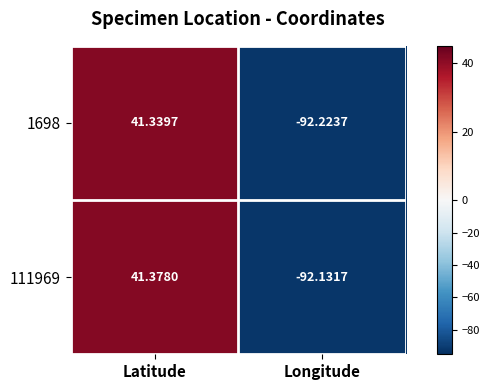

List the series in order of their peak value, highest first.

111969, 1698